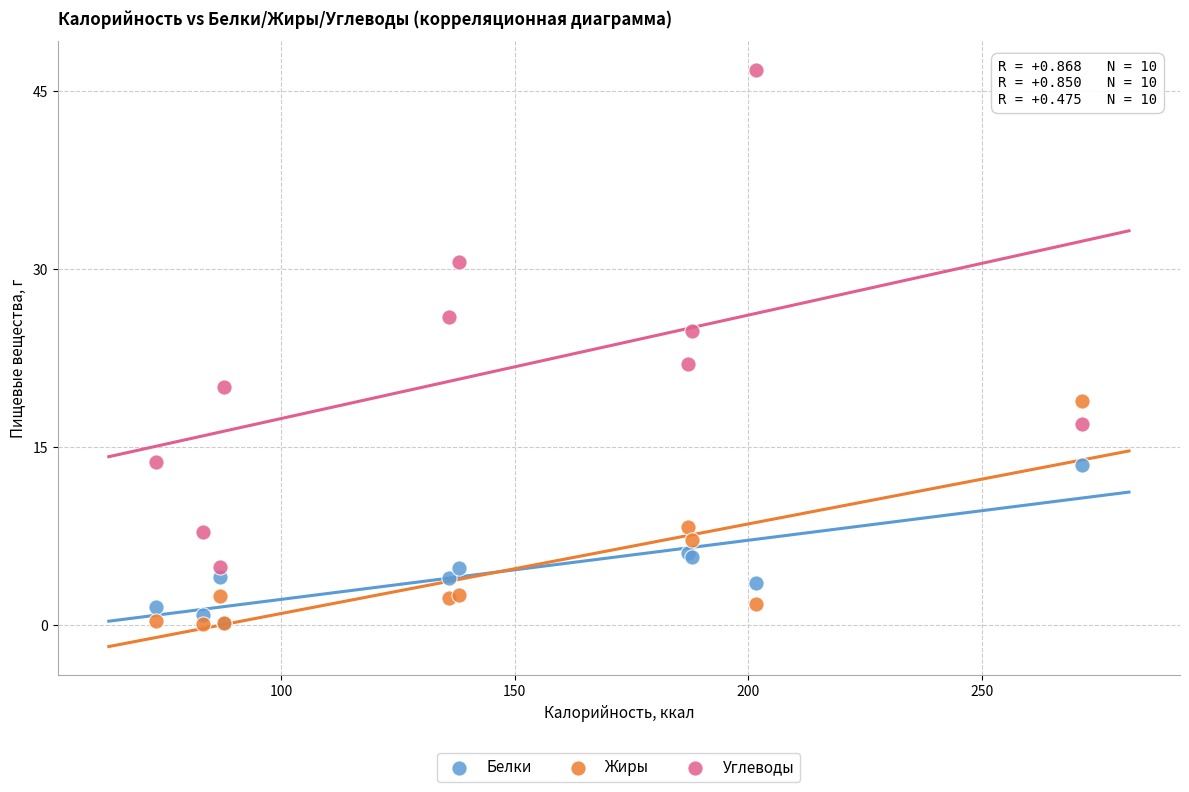

Across all series, what Y value is closest to 23?

22.0